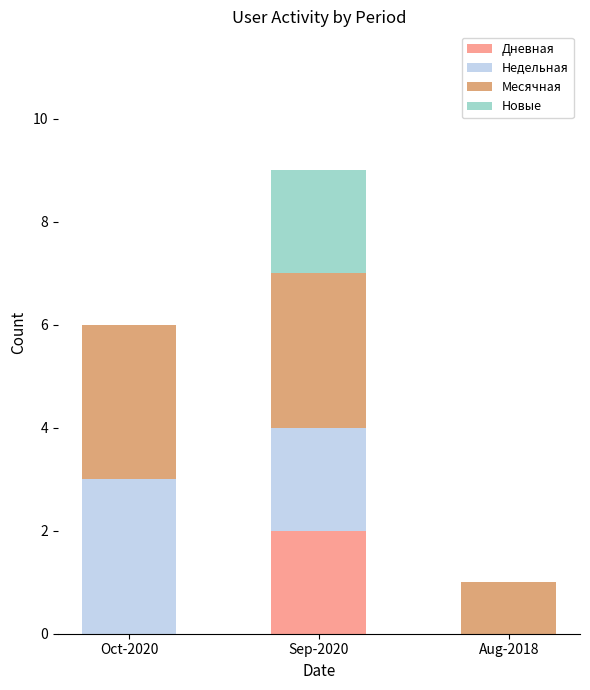

Which category has the highest value in the Дневная series?

Sep-2020